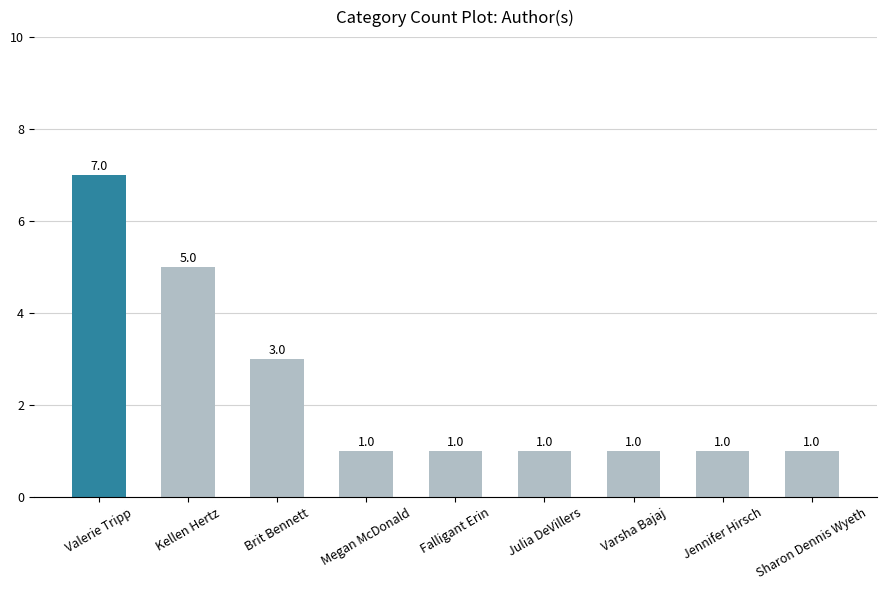

What is the average value?

2